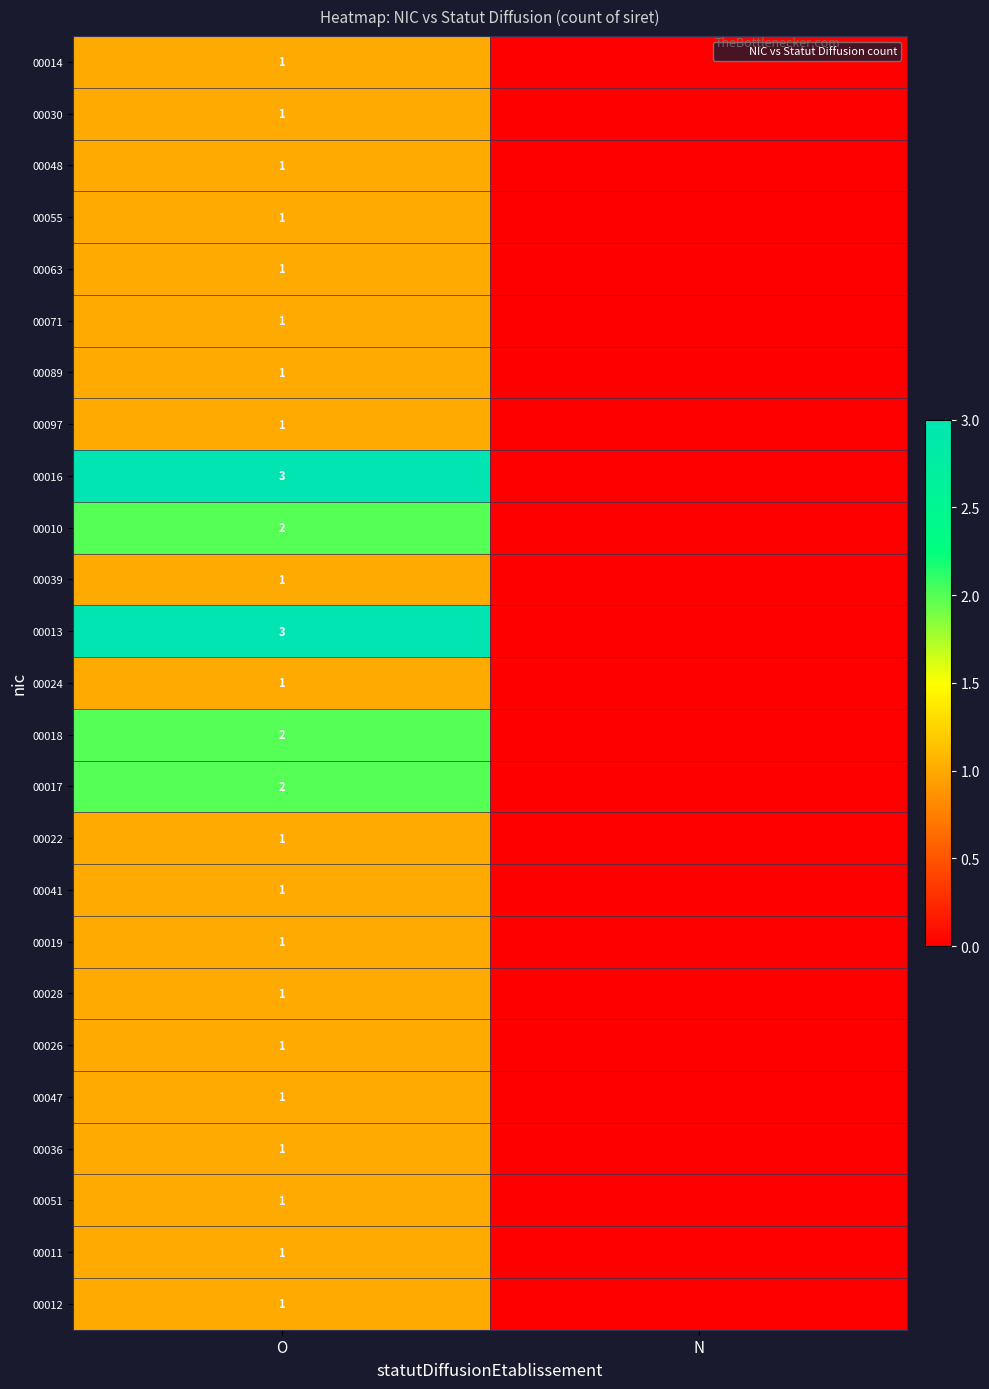

How many categories are shown in the chart?

2